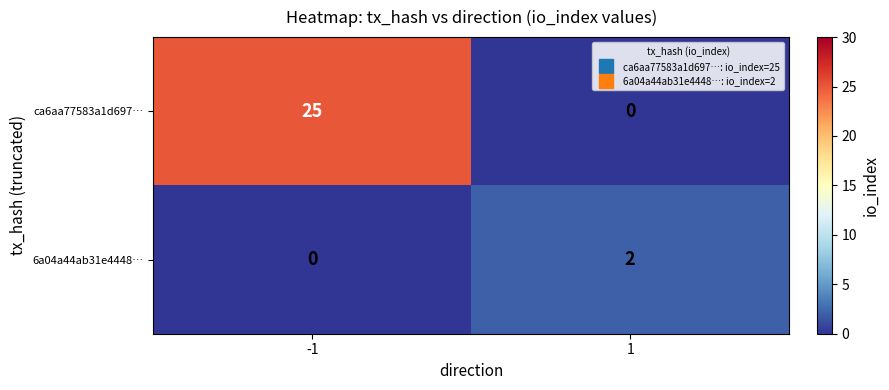

What is the greatest value displayed?

25